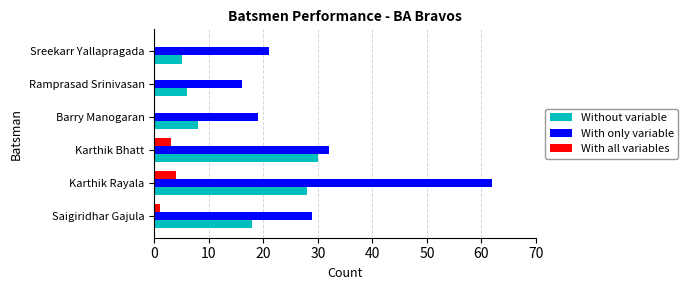

Where is With only variable nearest to the value 39?

Karthik Bhatt